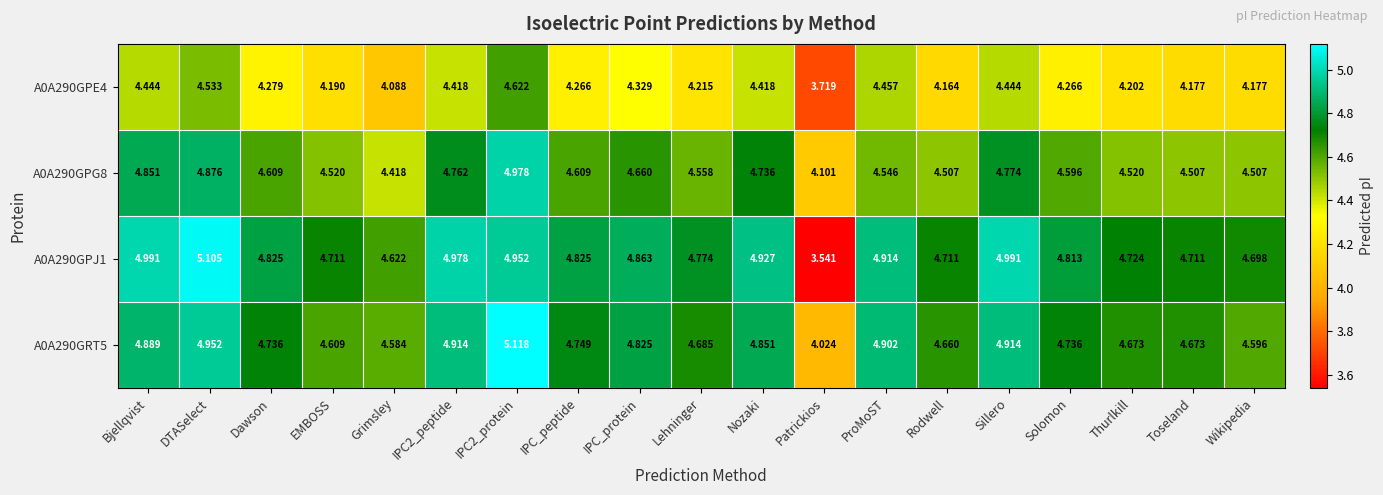

At which category is the sum across all series the highest?

IPC2_protein